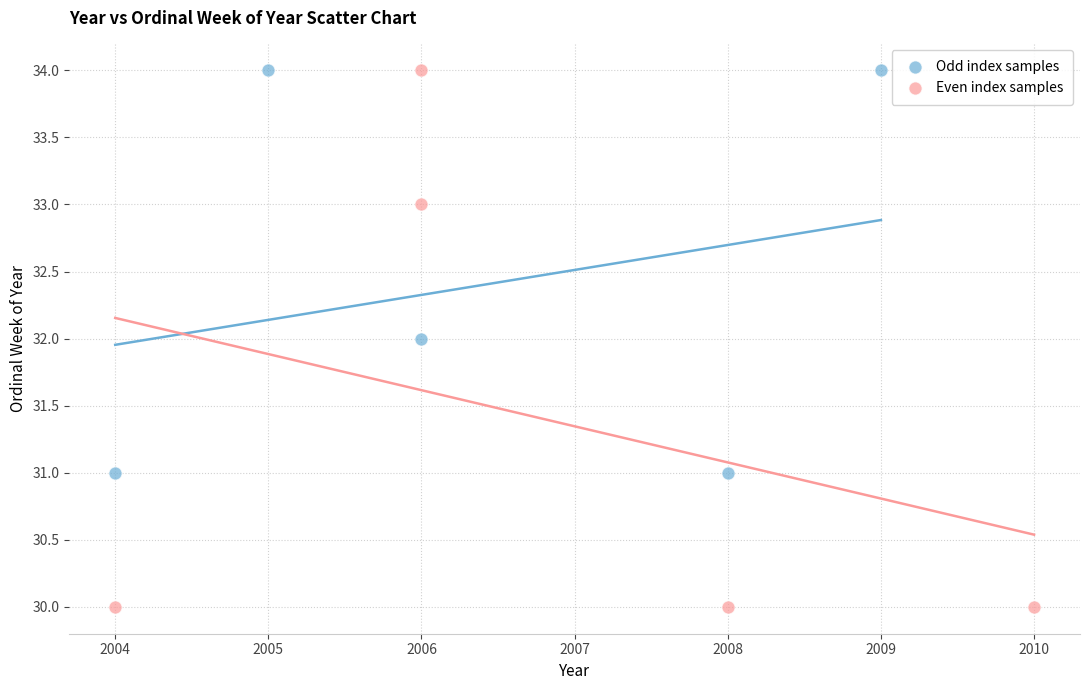

Which series contains the lowest Y value?

Even index samples